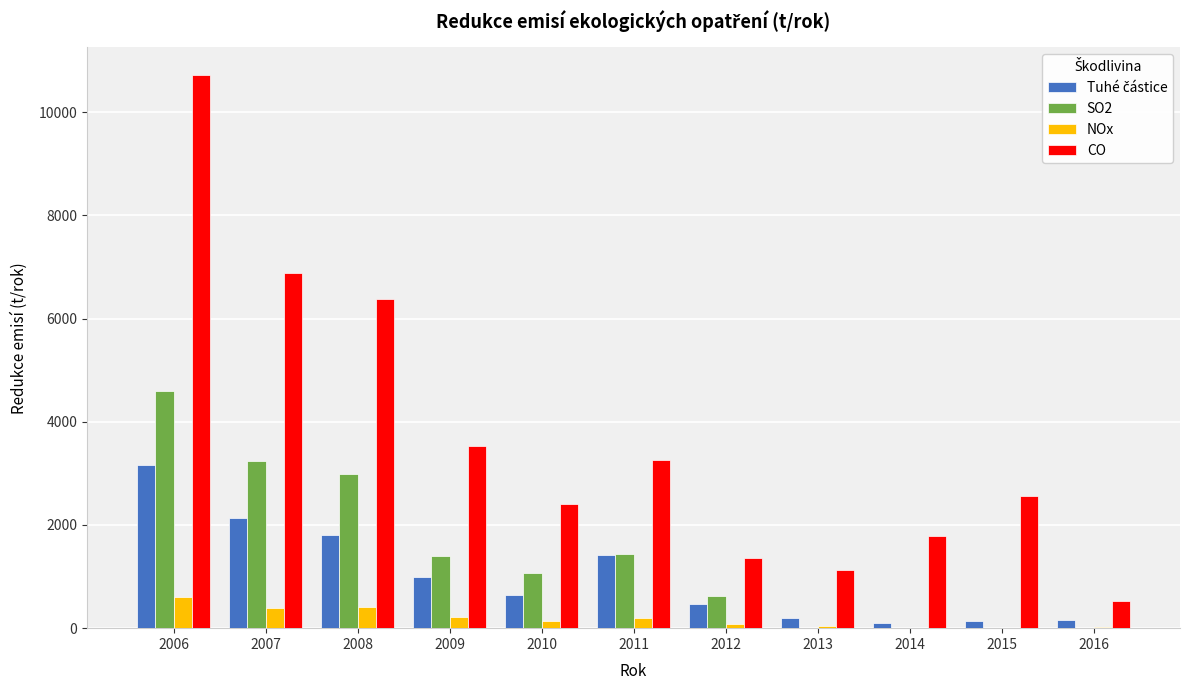

What is the spread (max minus min) of values at 2008?

5982.0